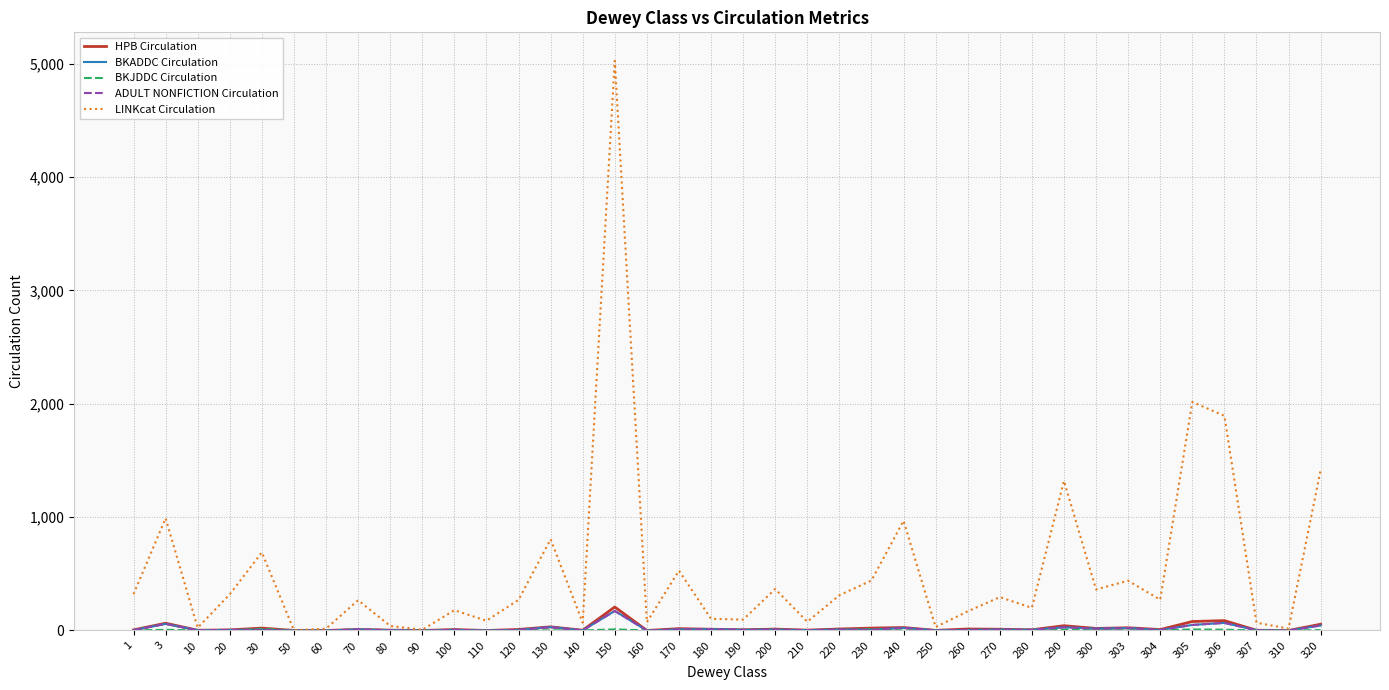

Does the chart display data point markers on the line(s)?

No